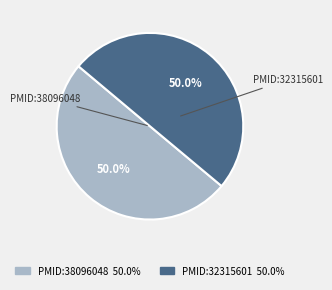

What is the ratio of the value at PMID:38096048 to the value at PMID:32315601?

1.0